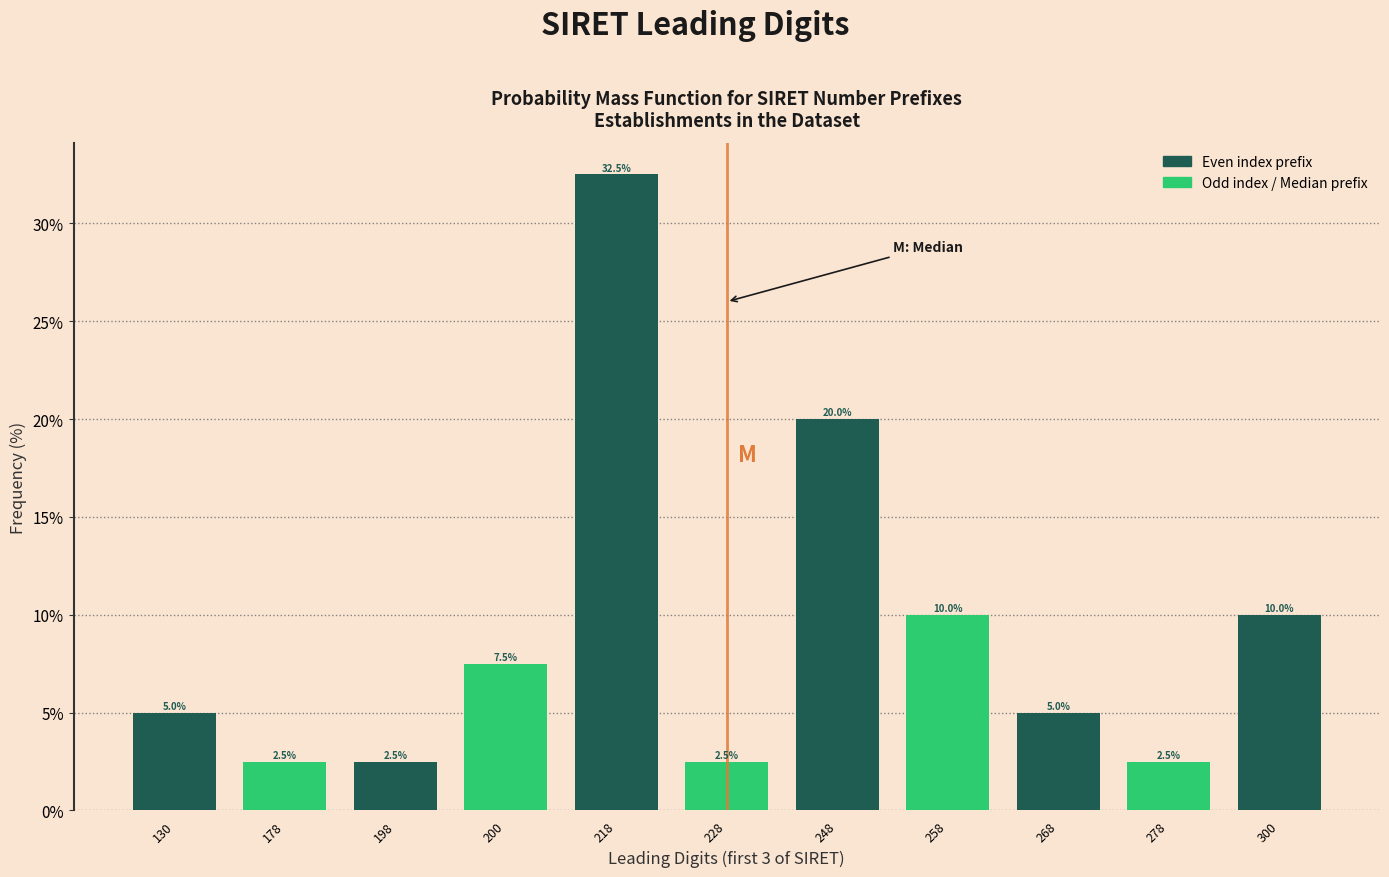

Reading right to left, transcribe all the data shown in this chart.

10.0	2.5	5.0	10.0	20.0	2.5	32.5	7.5	2.5	2.5	5.0